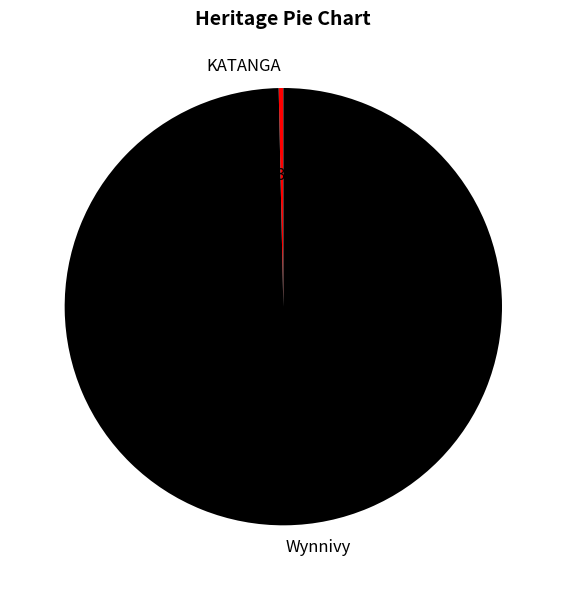

Is KATANGA the majority of the pie?

No